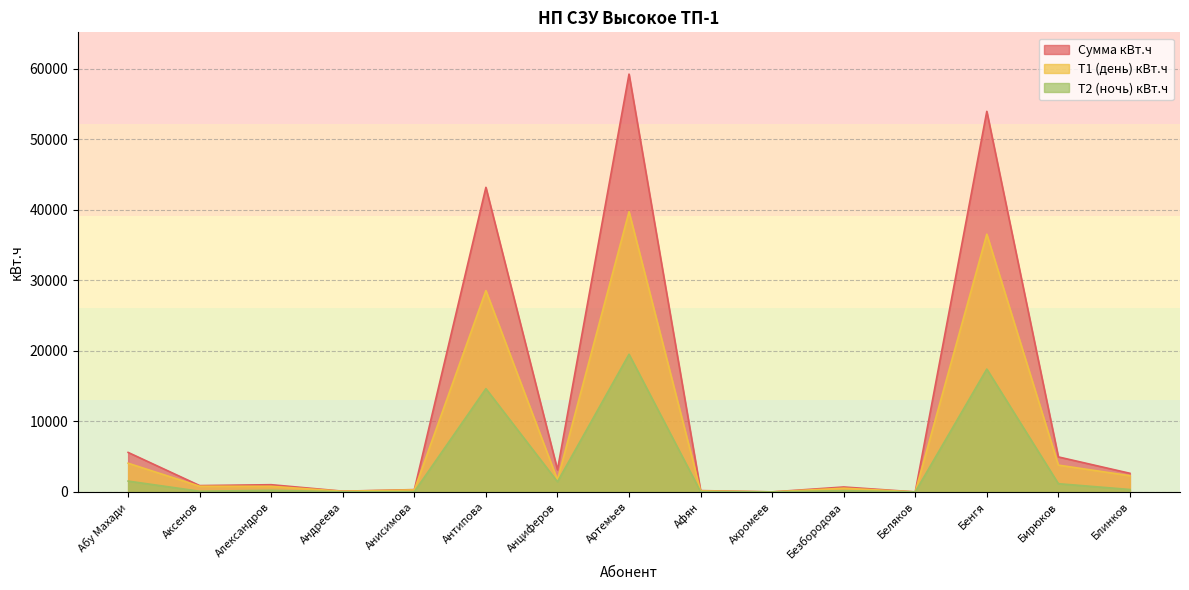

How many positive values does the Т2 (ночь) кВт.ч series have?

13